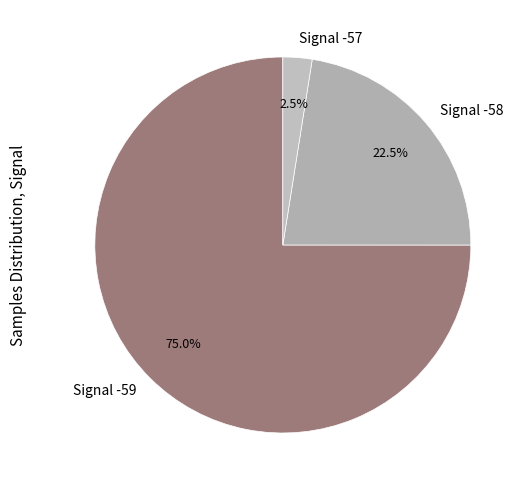

What percentage do Signal -59 and Signal -57 together represent?

77.5%